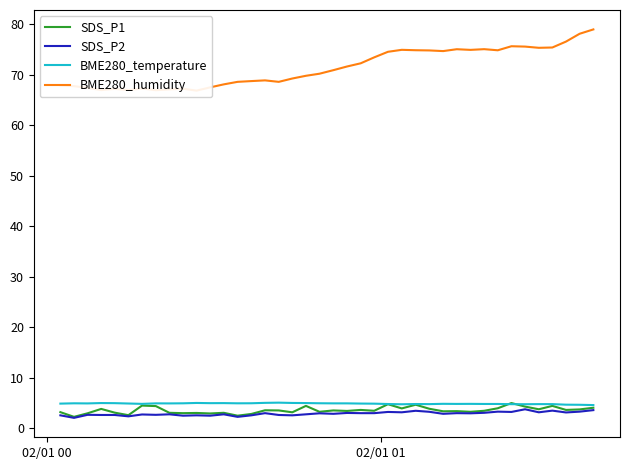

What is the lowest value of the BME280_temperature series?

4.6